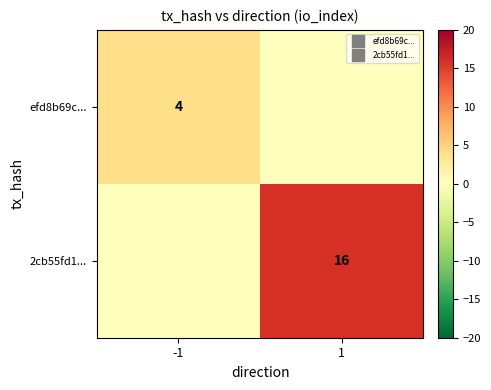

At how many categories does at least one series exceed 13?

1